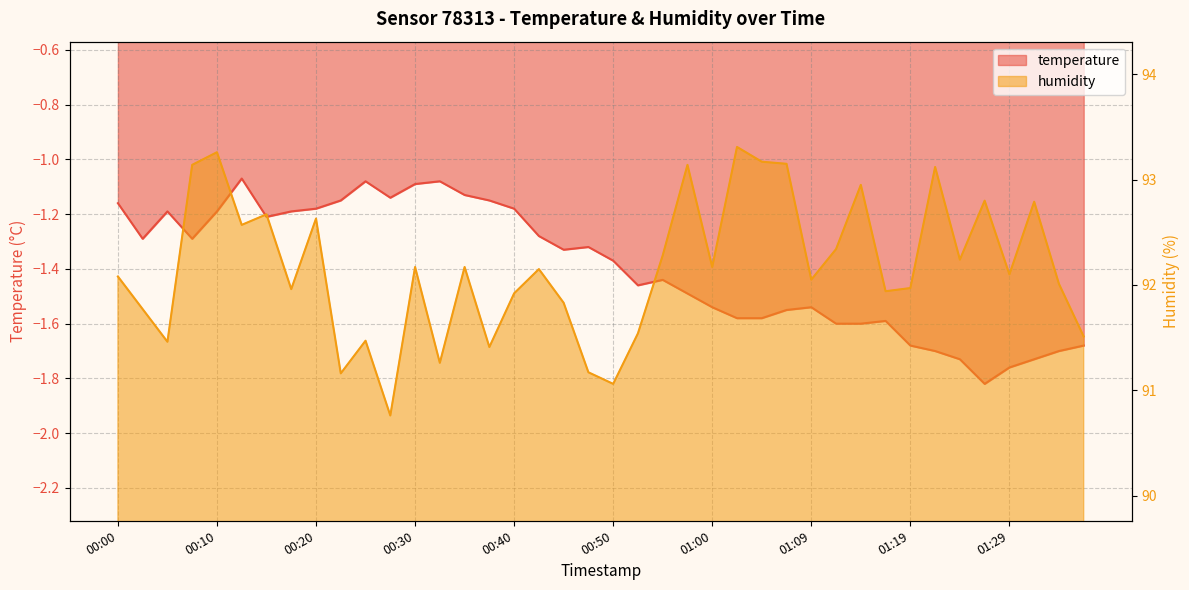

The temperature series shows -1.0 at 01:32. True or false?

False